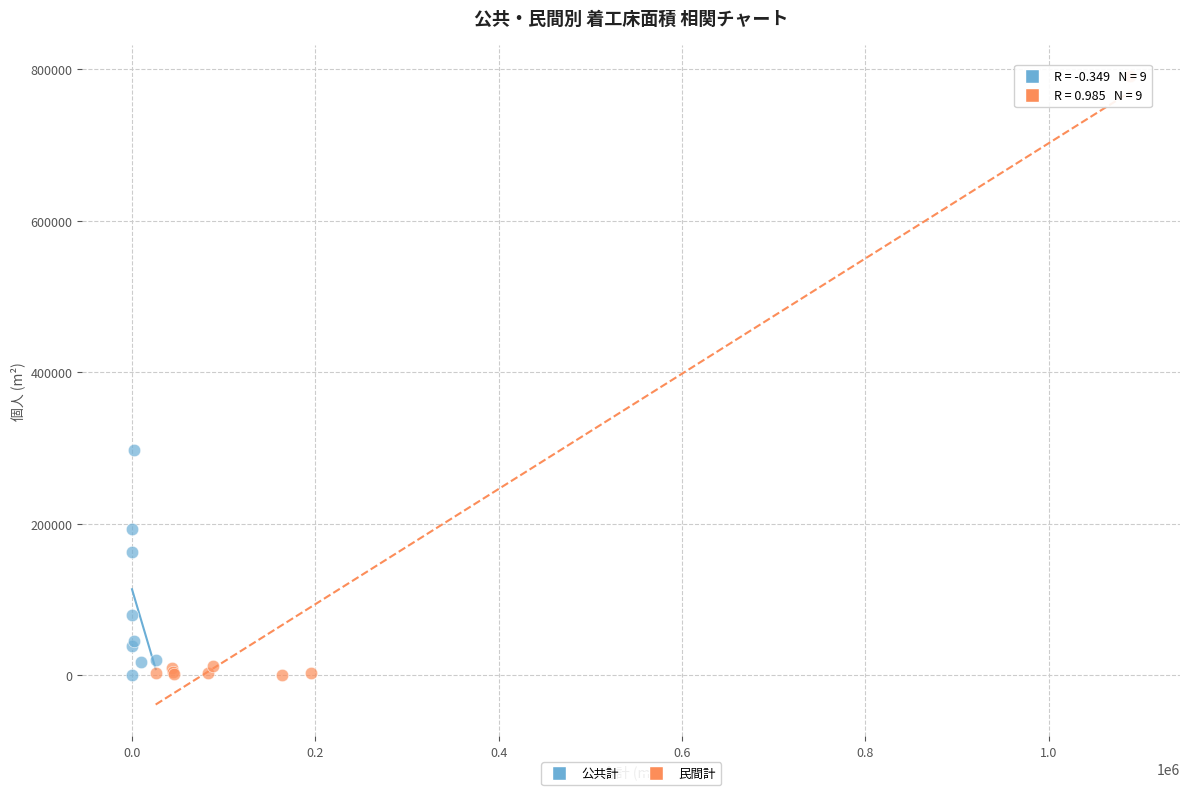

Which series contains the highest Y value?

民間計